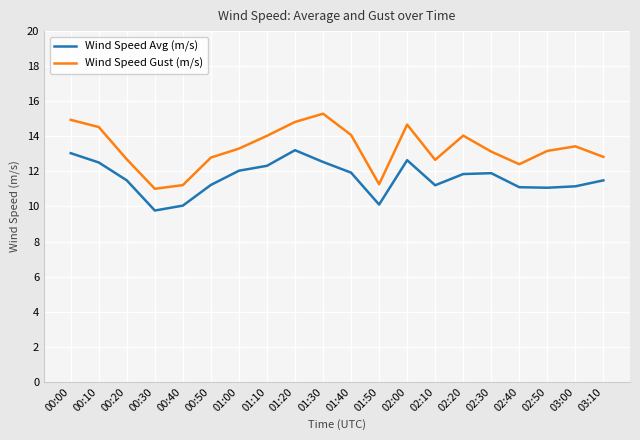

Is the value of Wind Speed Gust (m/s) at 00:30 greater than the value of Wind Speed Avg (m/s) at 01:00?

No